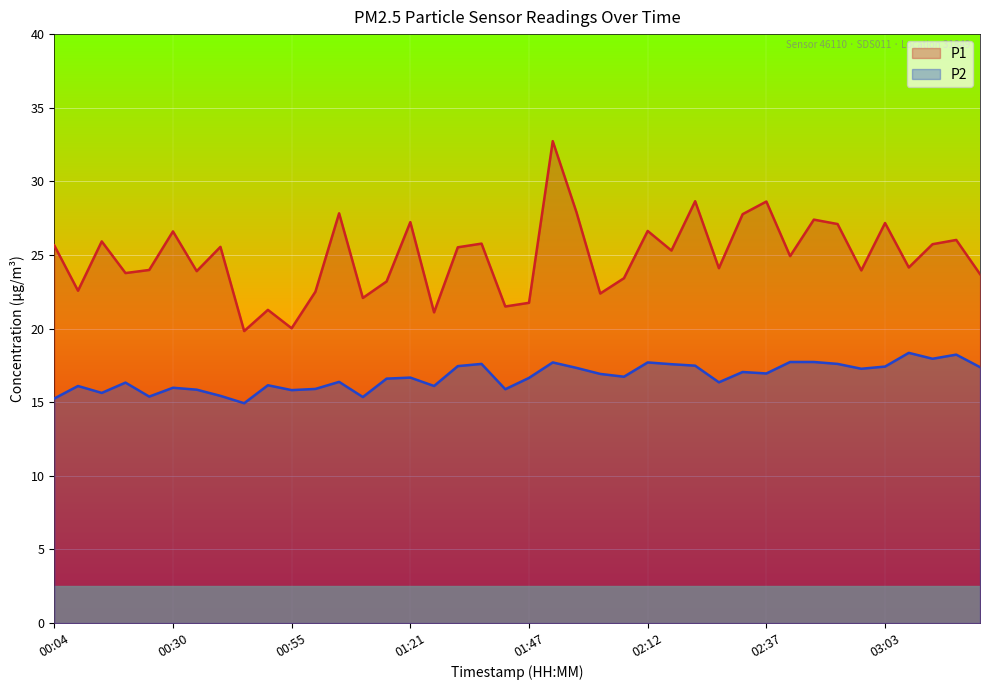

What is the difference between the P2 values at 01:01 and 03:18?

2.3